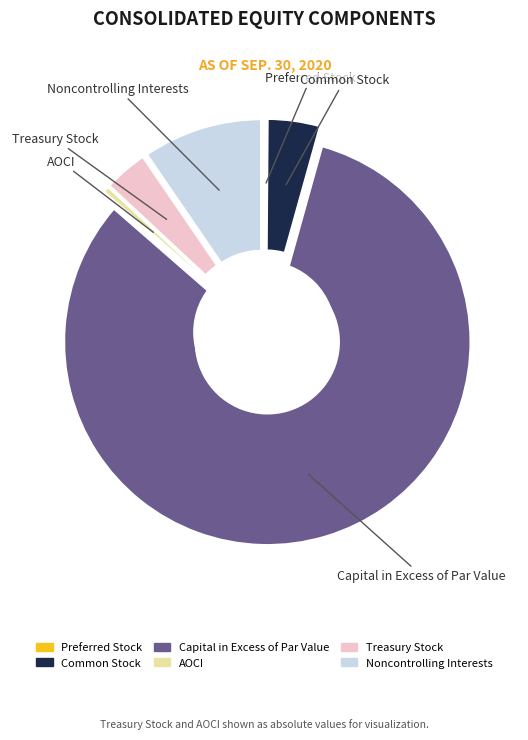

What is the change in value from Common Stock to Capital in Excess of Par Value?

+23111